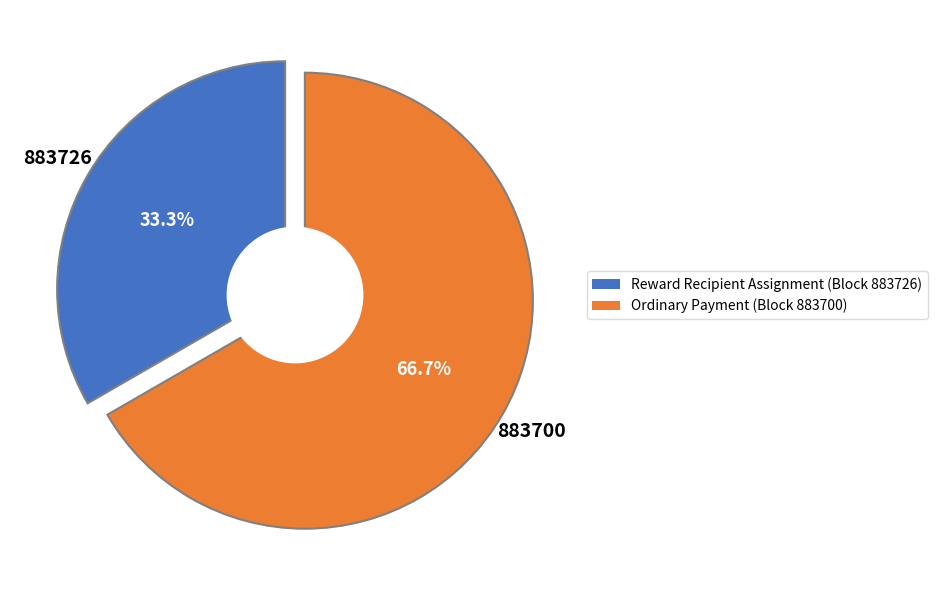

What is the majority slice?

883700